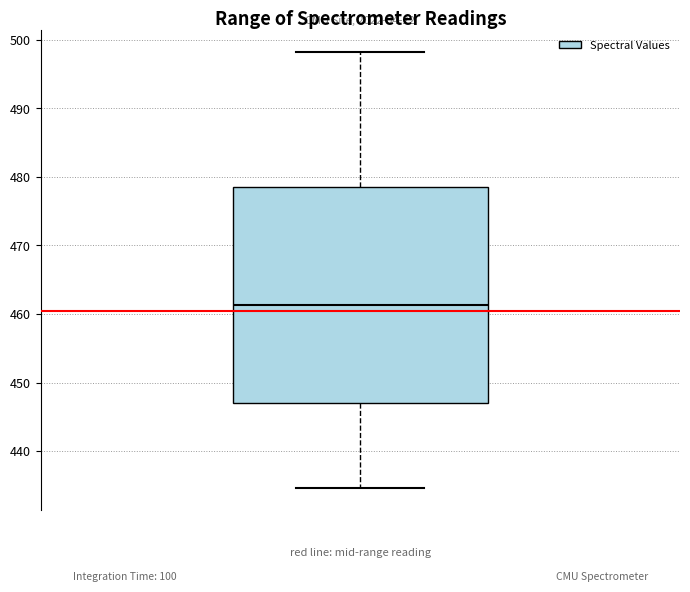

Read this box plot against the y-axis: the position of the median line, the range covered by the box, and the ends of both whiskers. The values are not printed on the chart, so give them approximately, as read against the axis.

median 461, box 447 to 479, whiskers 435 to 498